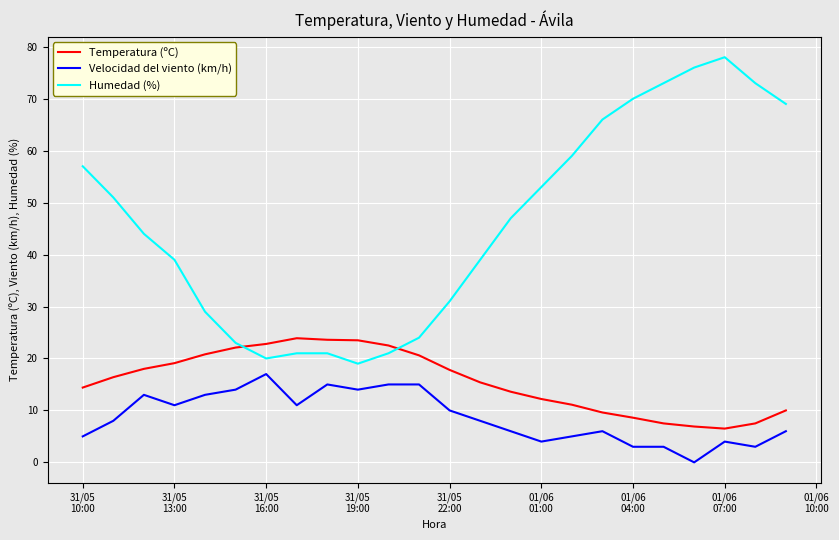

Which series has the widest spread of values?

Humedad (%)